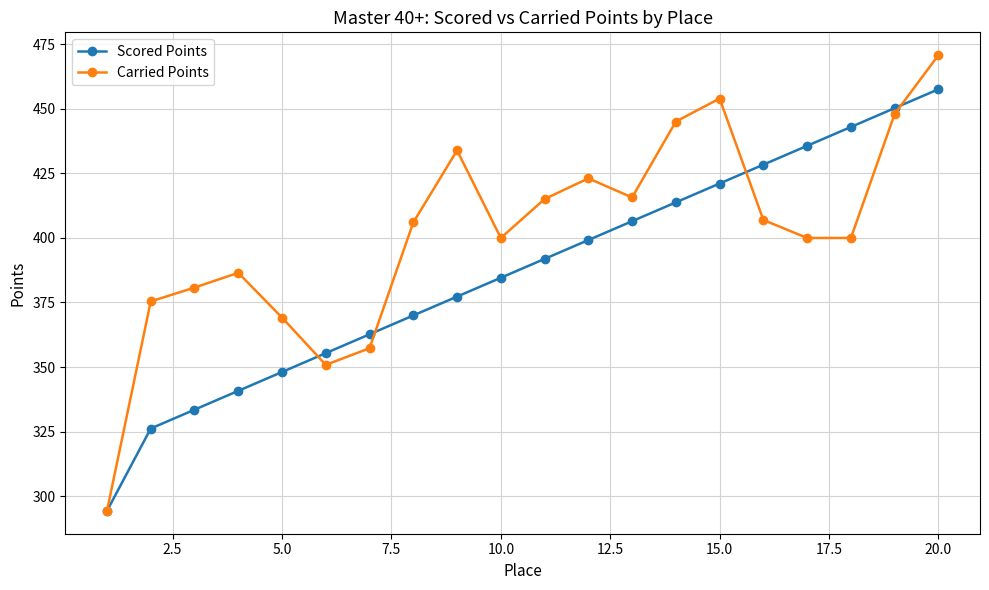

What is the value of the Scored Points point at the 10th from the left?

384.6